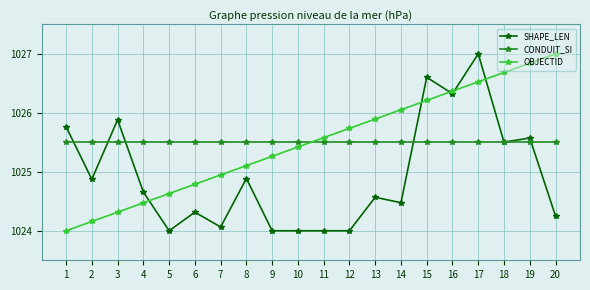

Rank the categories by OBJECTID value from highest to lowest.

20, 19, 18, 17, 16, 15, 14, 13, 12, 11, 10, 9, 8, 7, 6, 5, 4, 3, 2, 1